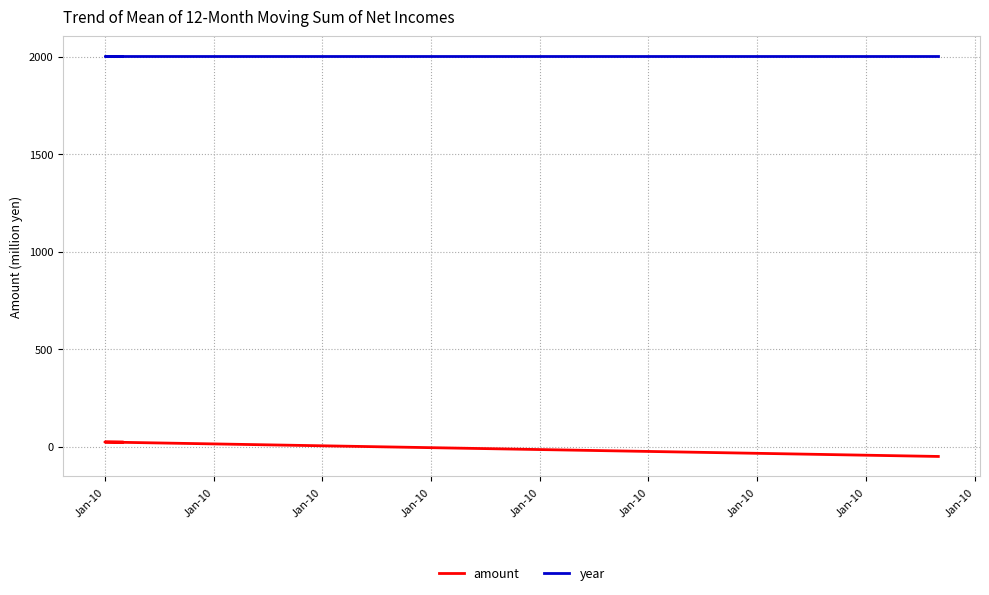

What is the total value across all series at Jan-10?

1952.5